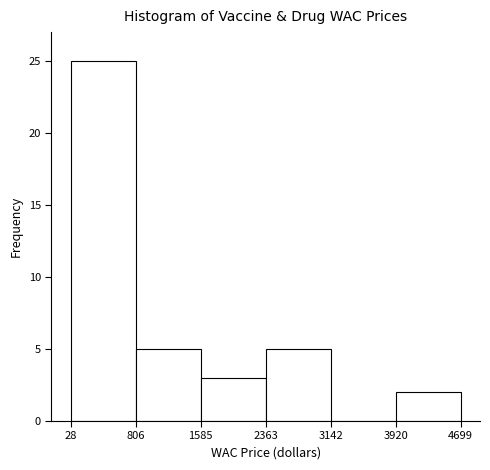

What is the height of the bar covering 1585 to 2363 on the x-axis? The values are not printed on the chart, so give them approximately, as read against the axis.

3